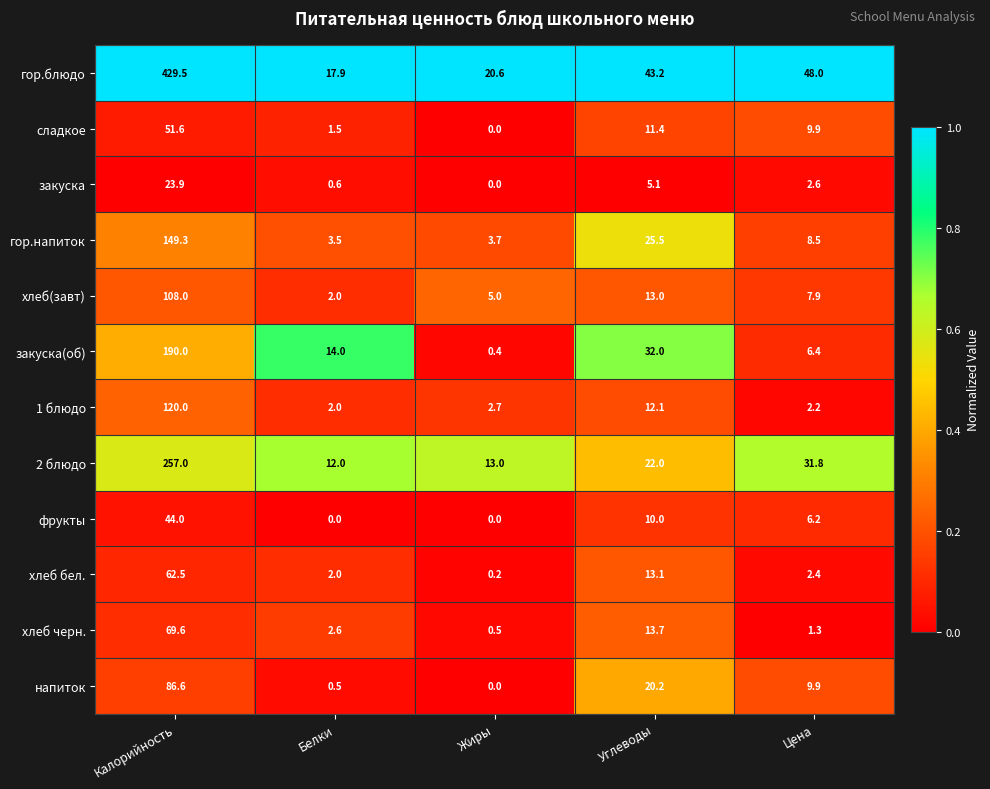

Which series changed the most between Калорийность and Углеводы?

гор.блюдо